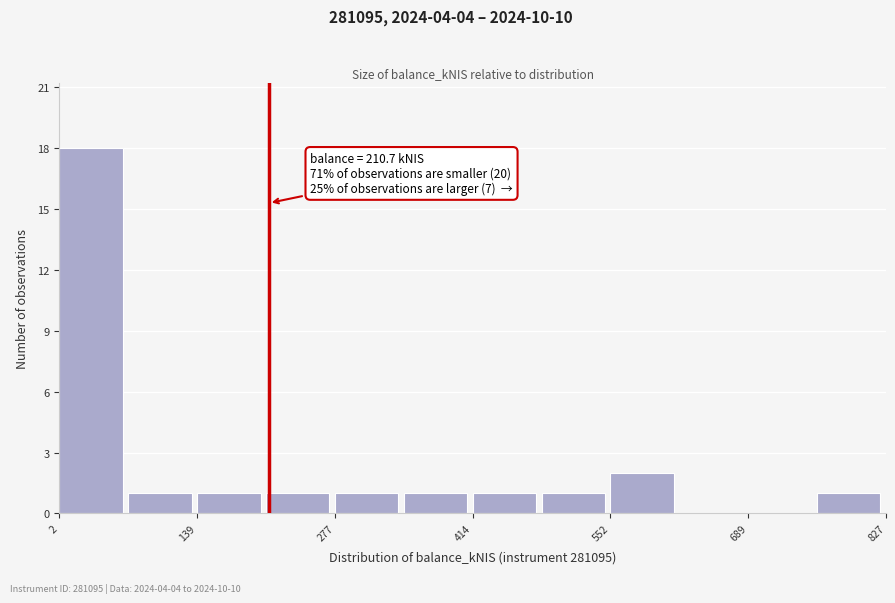

Around what value on the x-axis is the tallest bar? Give the approximate position of its centre, as read against the axis.

40